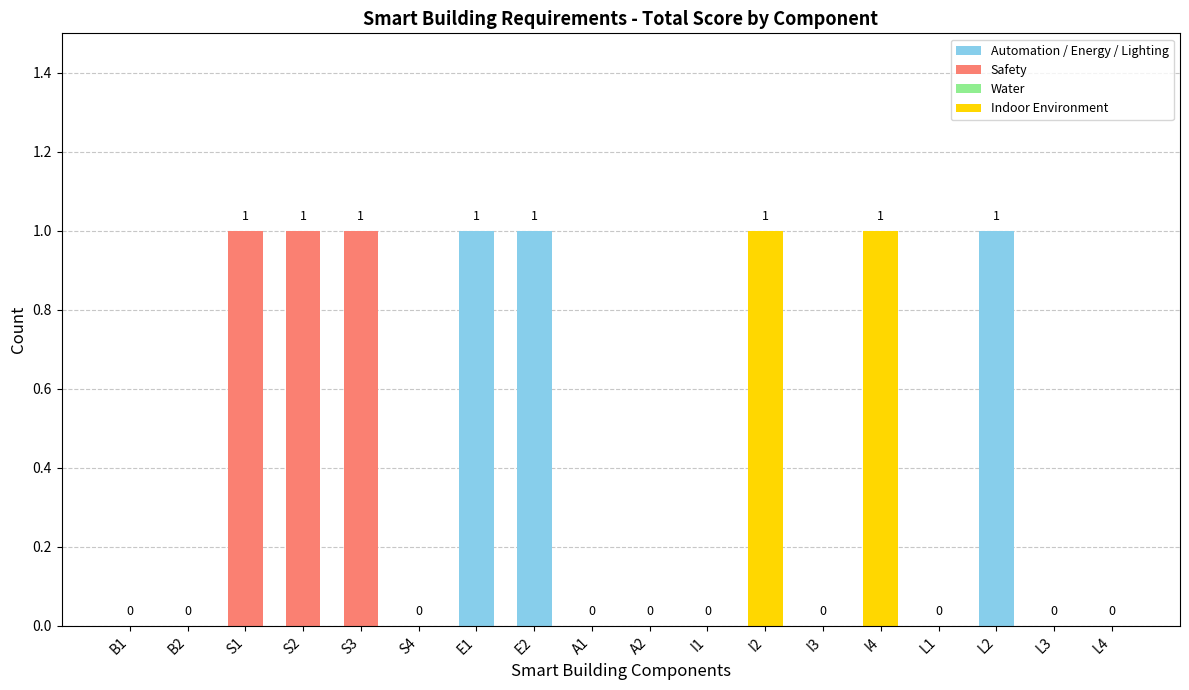

Reading left to right, what are all the values shown in this chart?

B1=0	B2=0	S1=1	S2=1	S3=1	S4=0	E1=1	E2=1	A1=0	A2=0	I1=0	I2=1	I3=0	I4=1	L1=0	L2=1	L3=0	L4=0